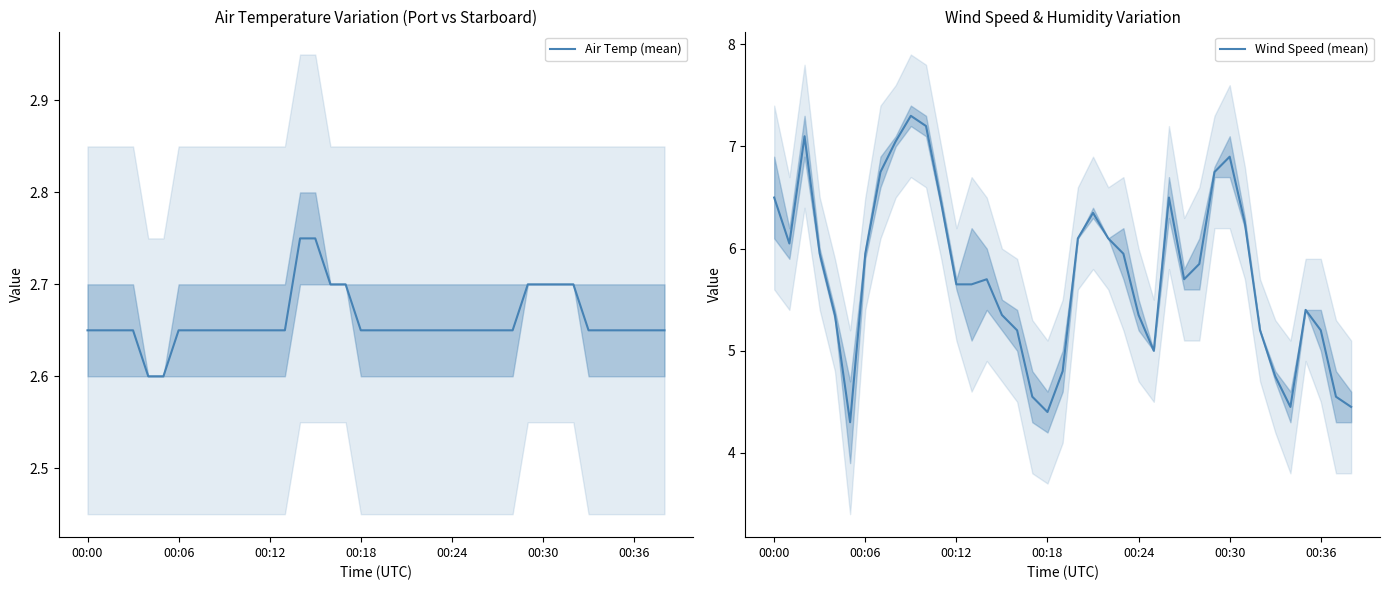

True or false: Air Temp (mean) and Wind Speed (mean) cross at least once.

False